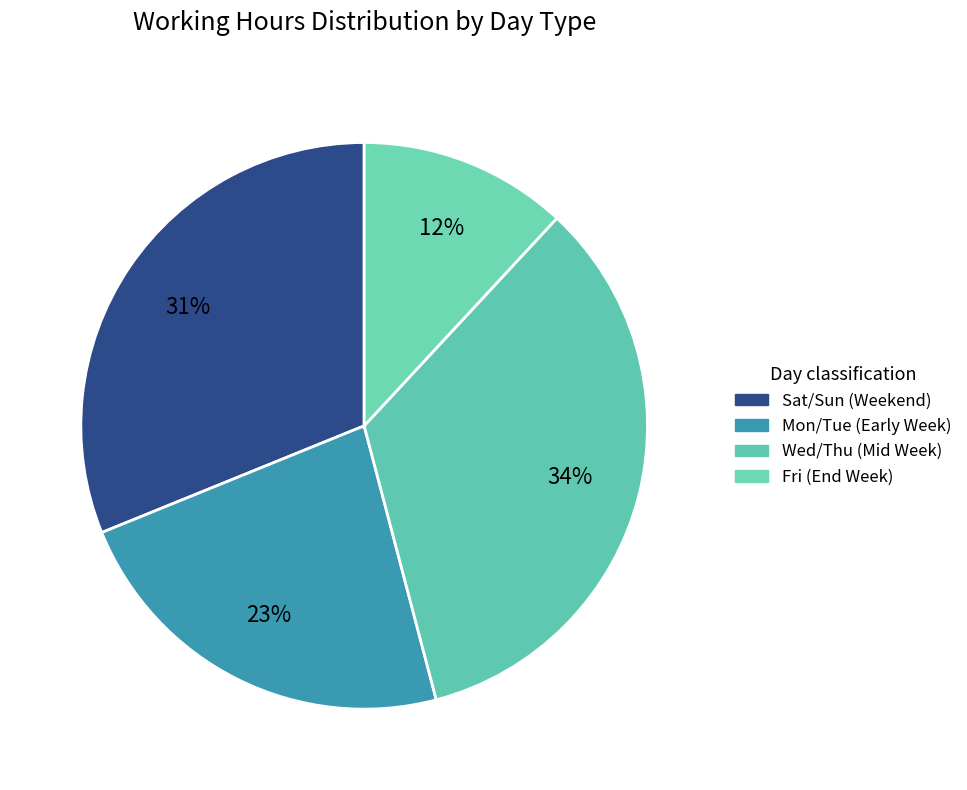

Count the number of slices in the pie.

4